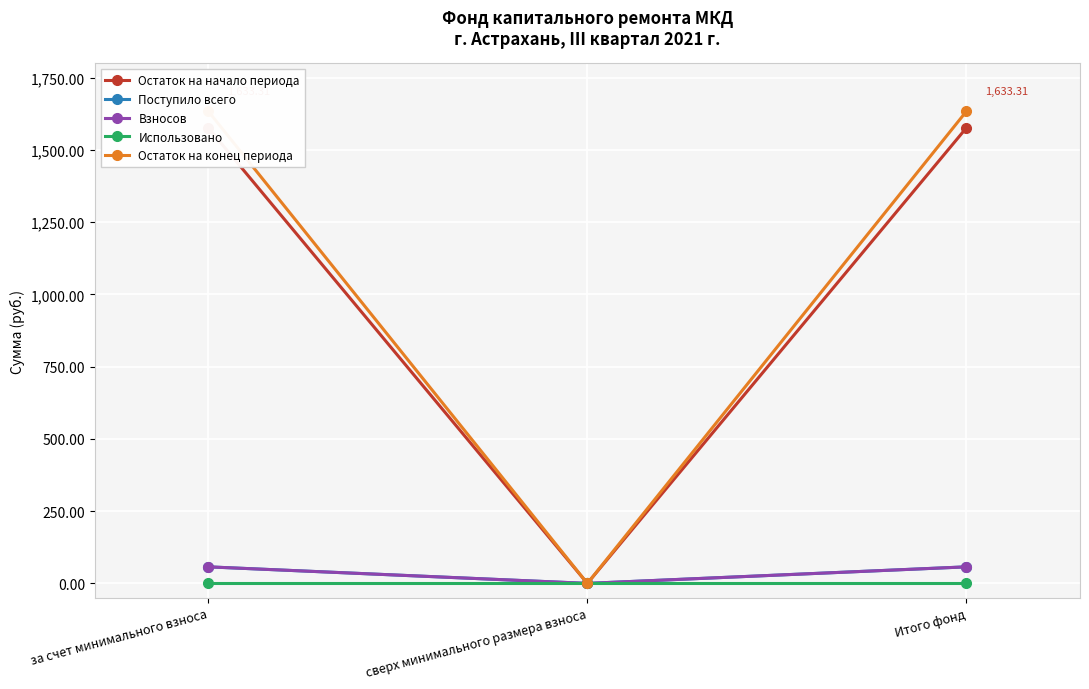

How many data points in Поступило всего are less than 57?

1